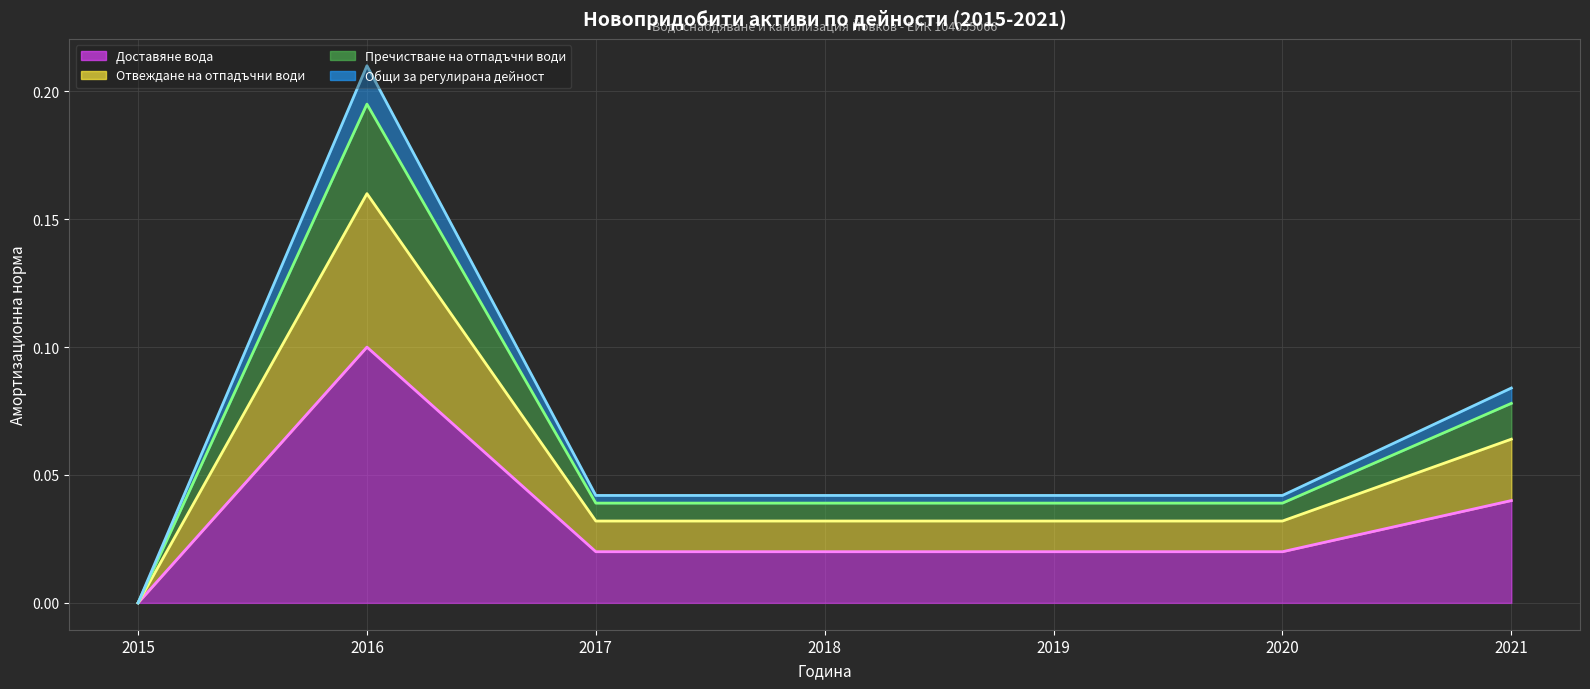

At how many categories does at least one series exceed 0?

6